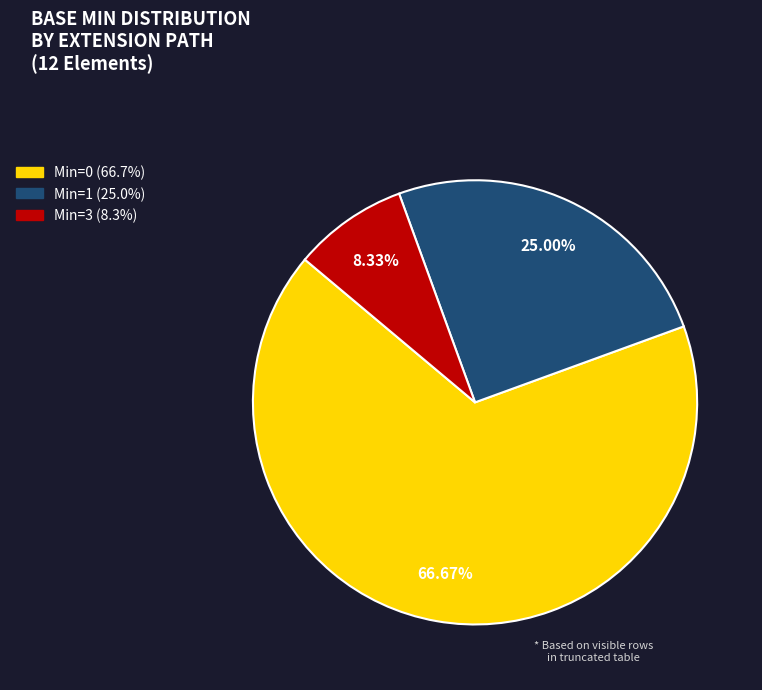

Does any single category account for the majority?

Yes